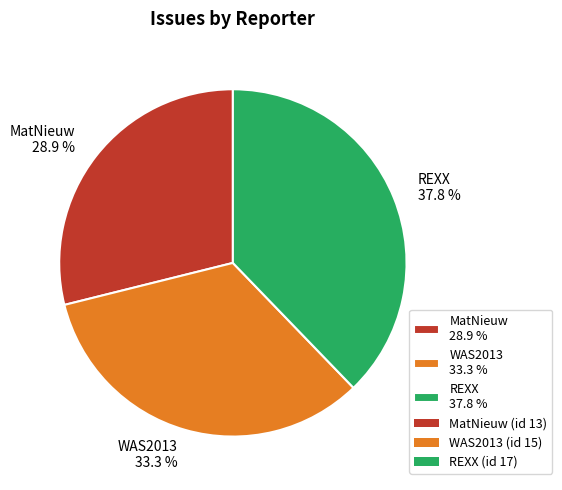

Rank the categories by value from lowest to highest.

MatNieuw, WAS2013, REXX